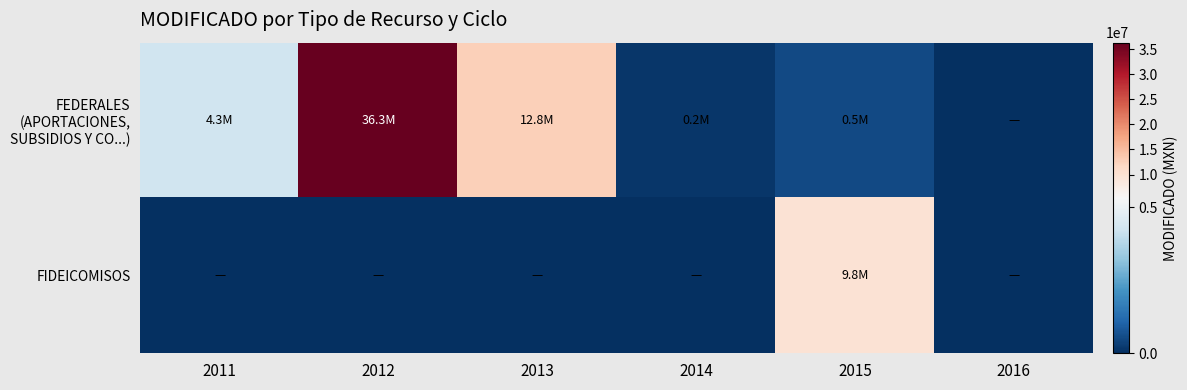

What is the spread (max minus min) of values at 2013?

12768083.9